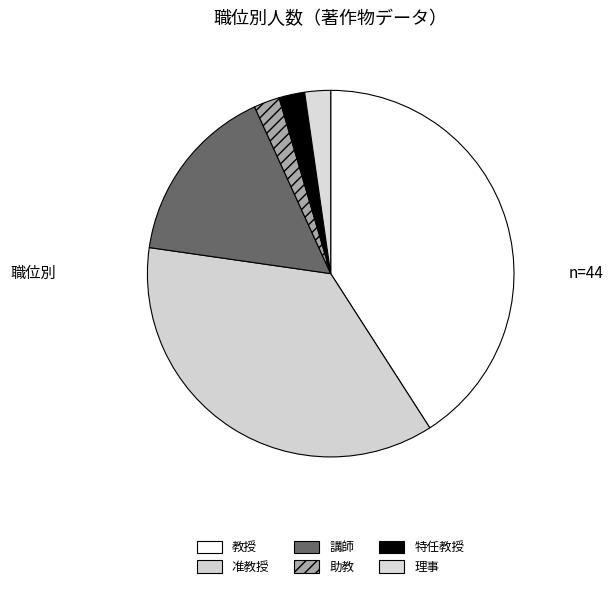

Count the number of slices in the pie.

6